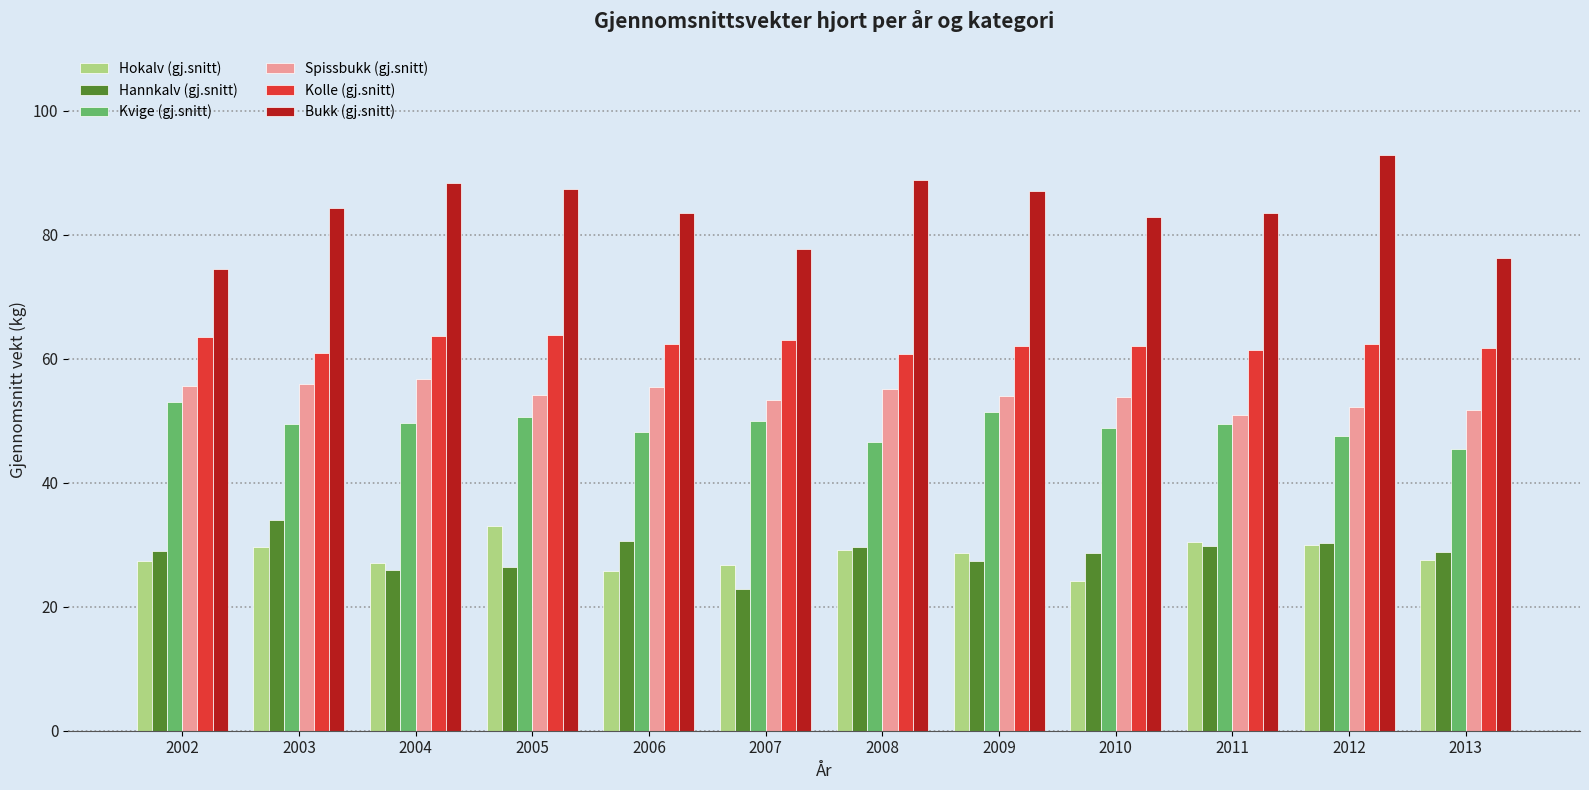

At how many categories does at least one series exceed 33?

12